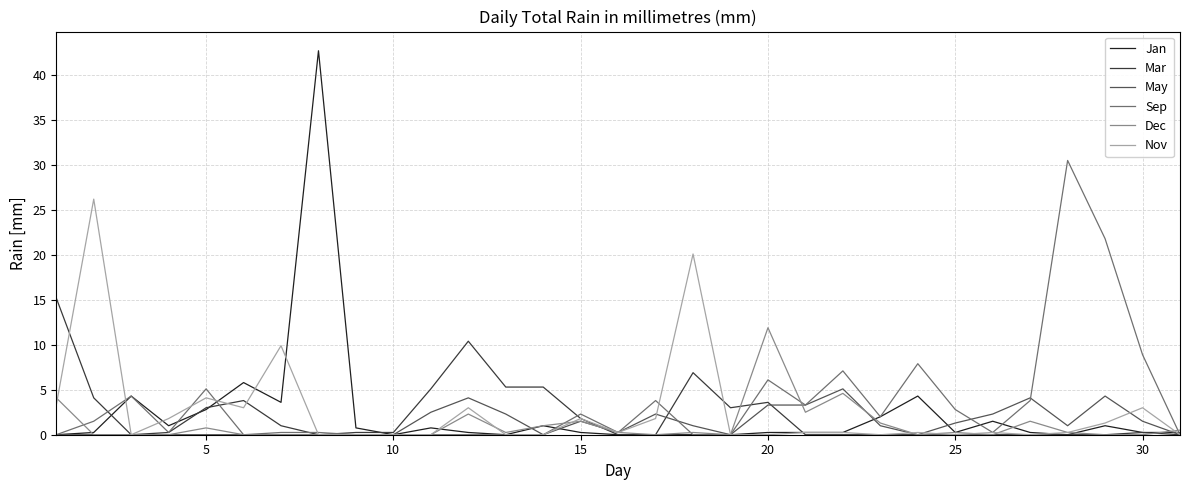

True or false: Dec and Sep cross at least once.

True